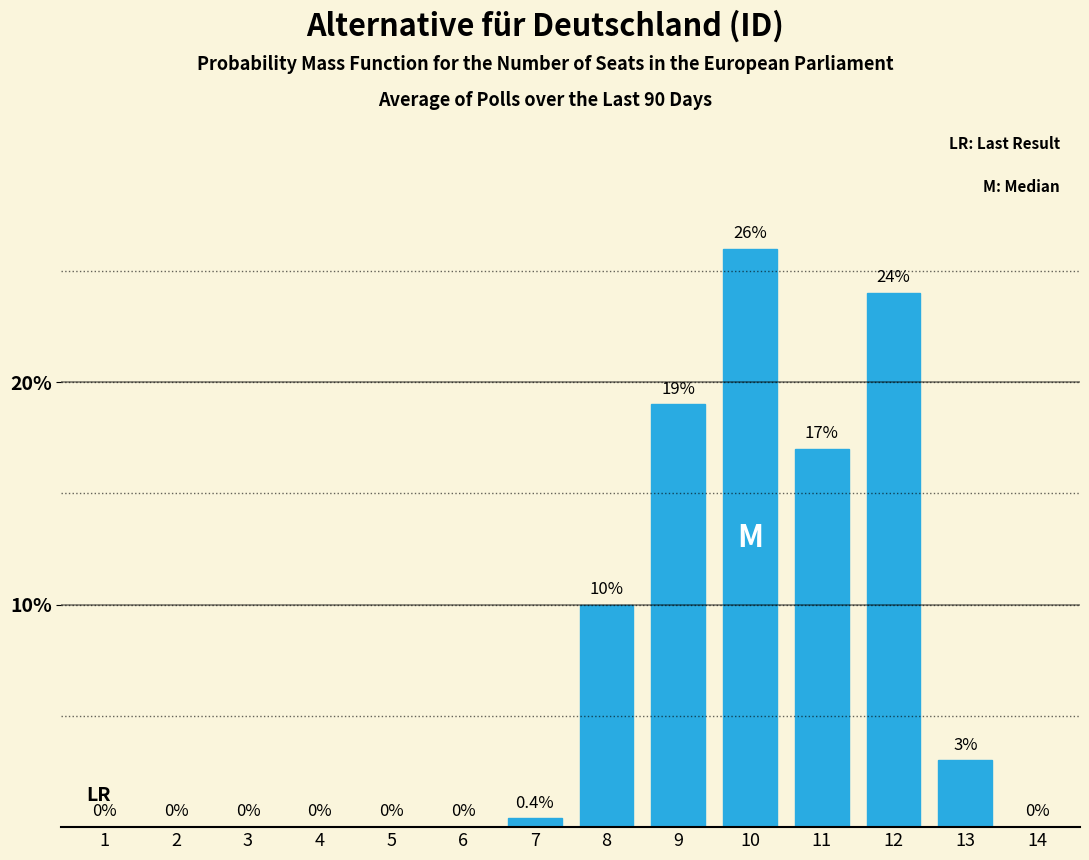

Reading right to left, transcribe all the data shown in this chart.

14=0.0	13=3.0	12=24.0	11=17.0	10=26.0	9=19.0	8=10.0	7=0.4	6=0.0	5=0.0	4=0.0	3=0.0	2=0.0	1=0.0